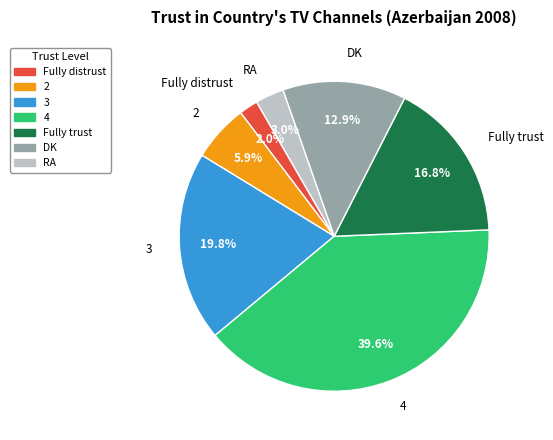

To the nearest percent, what is the combined percentage of DK and 2?

19%